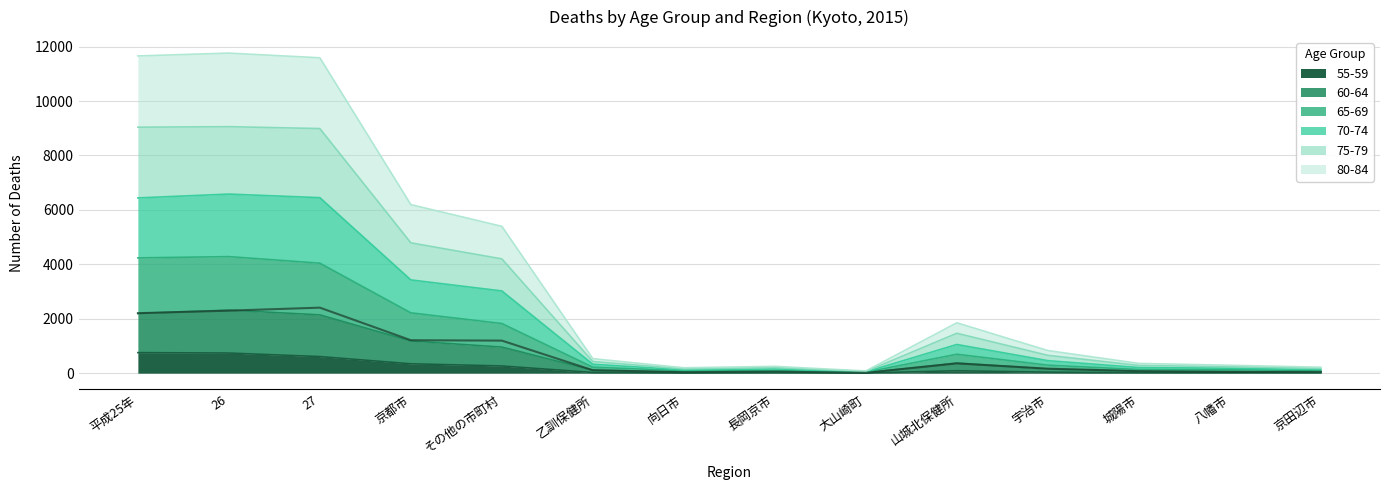

Between 宇治市 and 八幡市, which series saw the biggest shift?

80-84